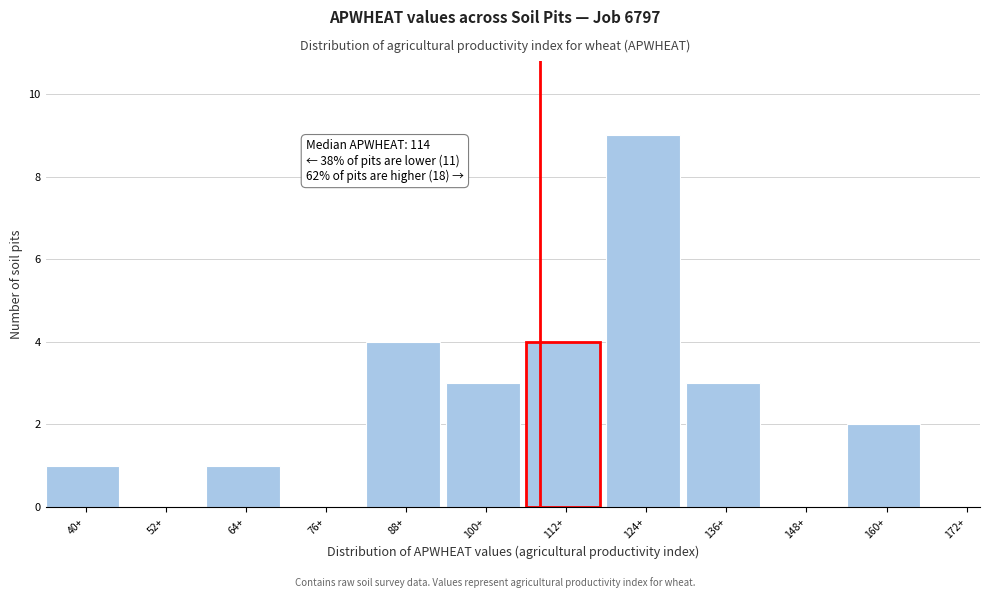

Reading left to right, extract all data points from this chart.

40+=1	52+=0	64+=1	76+=0	88+=4	100+=3	112+=4	124+=9	136+=3	148+=0	160+=2	172+=0